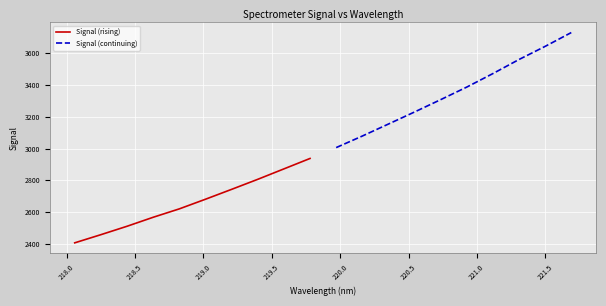

What is the maximum value for Signal (continuing)?

3731.1